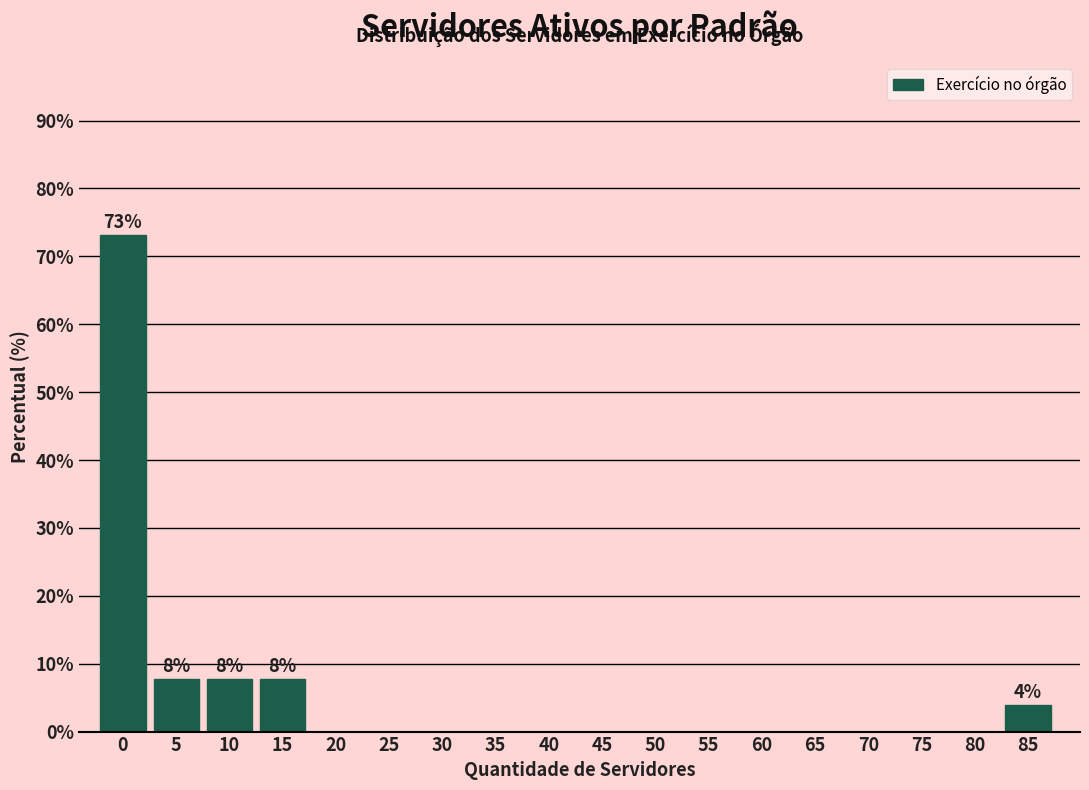

Reading left to right, transcribe all the data shown in this chart.

0=73.1	5=7.7	10=7.7	15=7.7	20=0.0	25=0.0	30=0.0	35=0.0	40=0.0	45=0.0	50=0.0	55=0.0	60=0.0	65=0.0	70=0.0	75=0.0	80=0.0	85=3.8